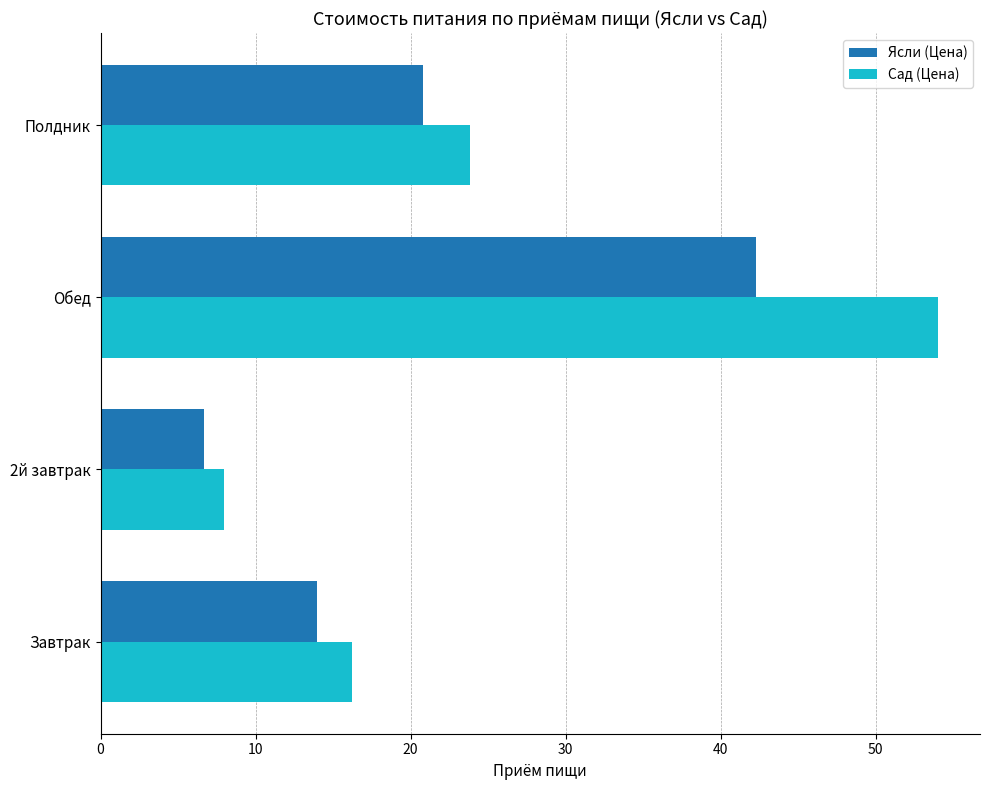

True or false: Ясли (Цена) has a value of 20.8 at Полдник.

True